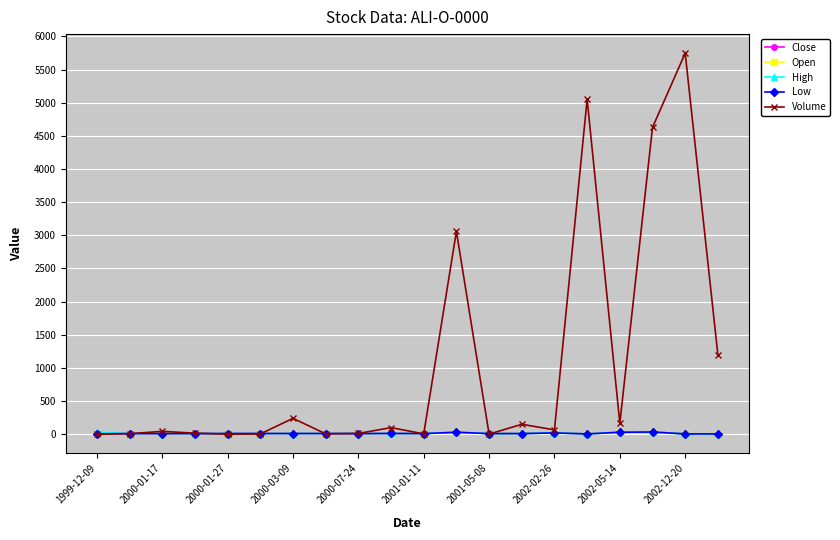

Which series has the widest spread of values?

Volume